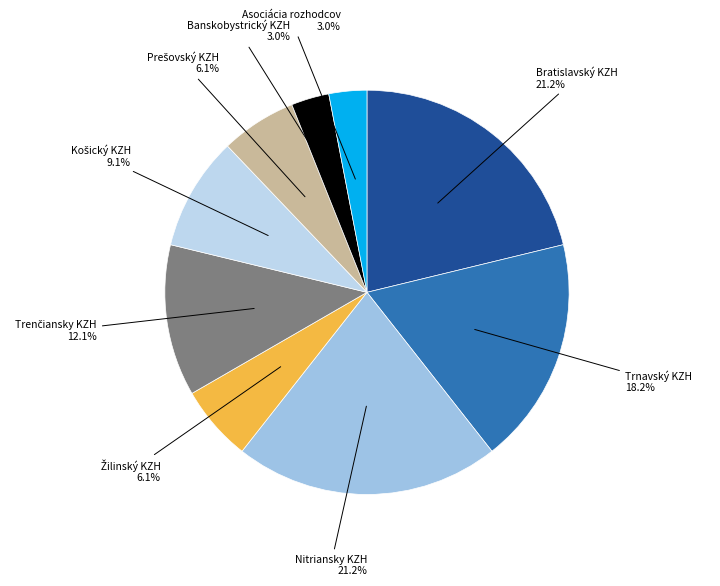

Is Asociácia rozhodcov the majority of the pie?

No